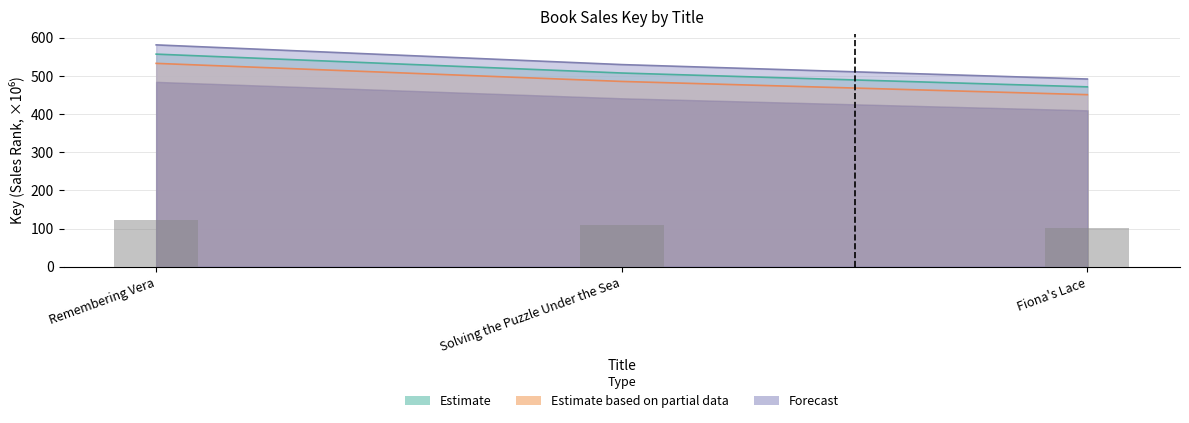

Where is Forecast nearest to the value 536?

Solving the Puzzle Under the Sea